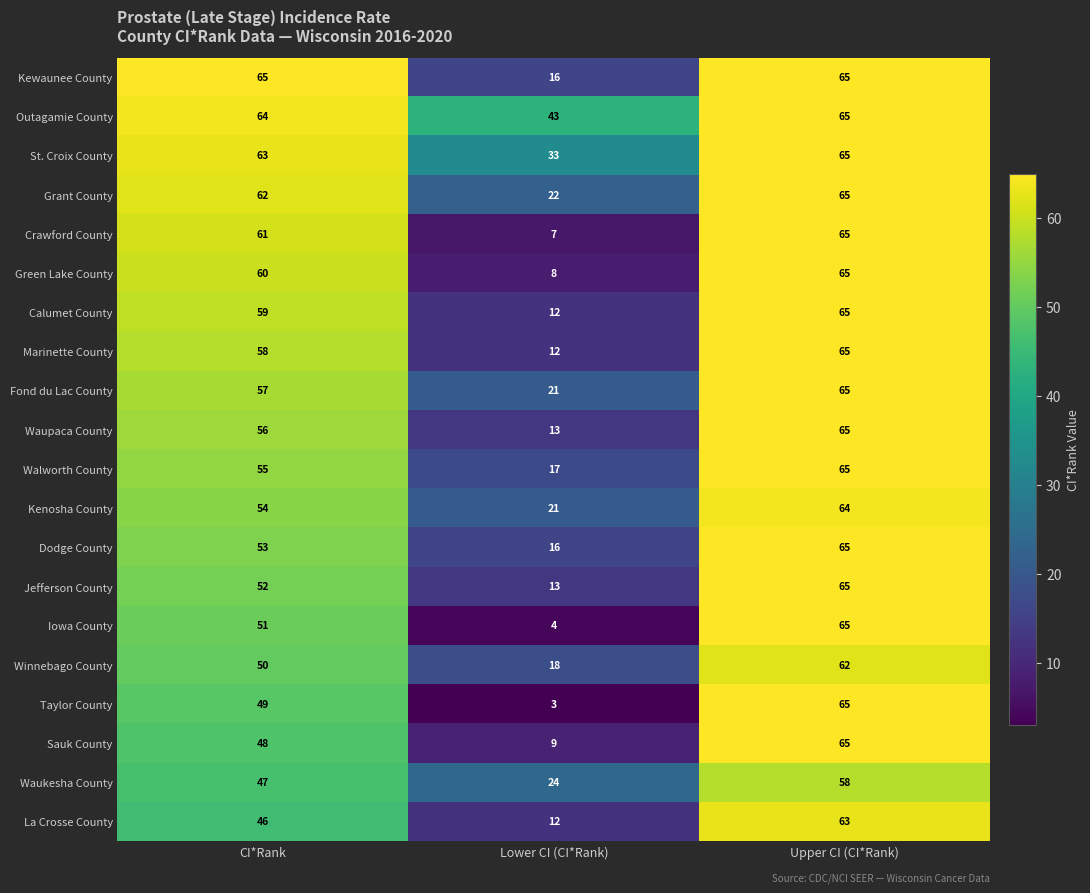

What is the approximate value of Waupaca County at Lower CI (CI*Rank)?

13